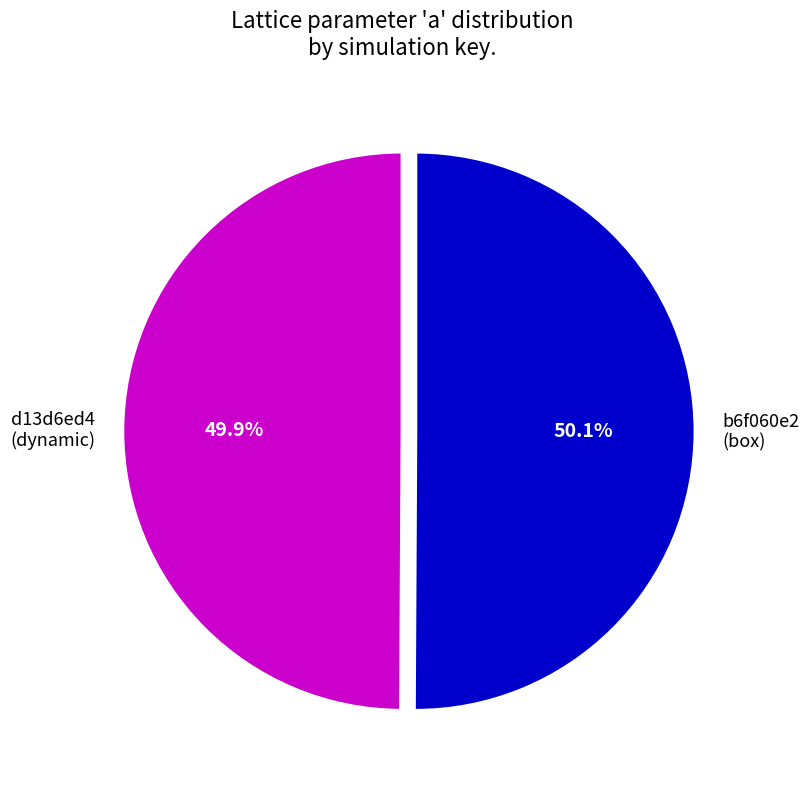

Is there any slice that represents more than half of the pie?

Yes